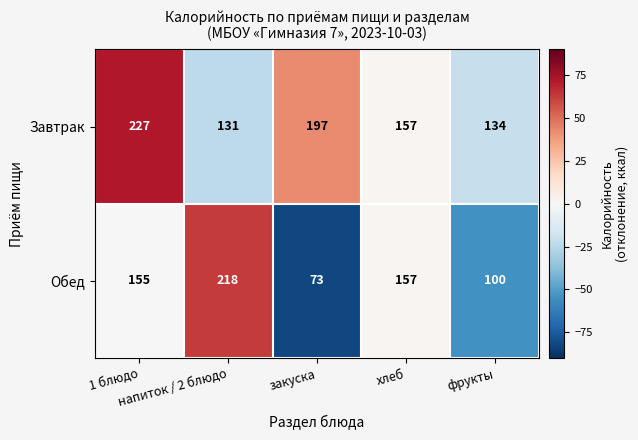

What is the average value of the Обед series?

141